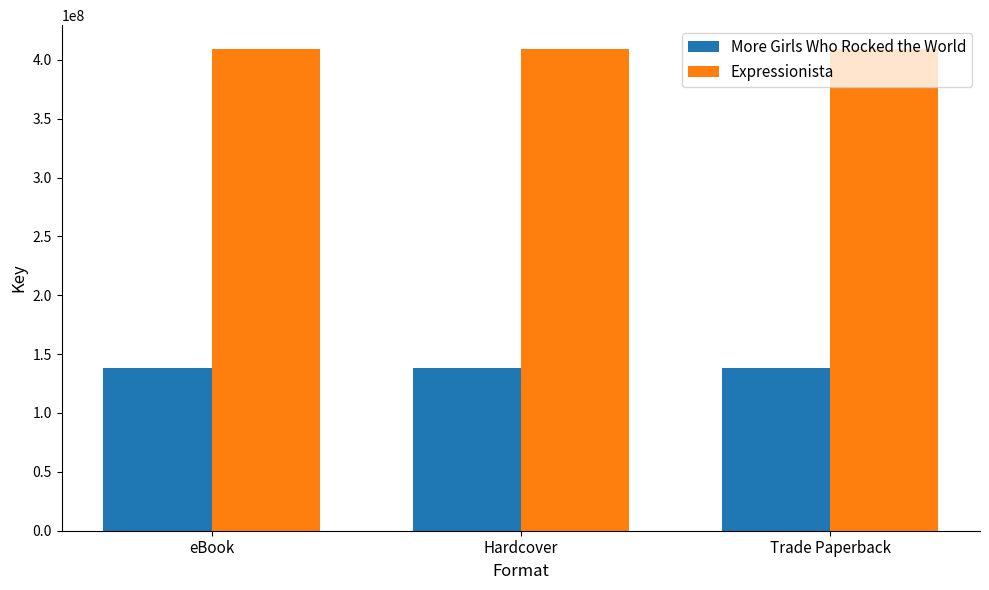

Are the bars grouped side by side (vs. stacked)?

Yes